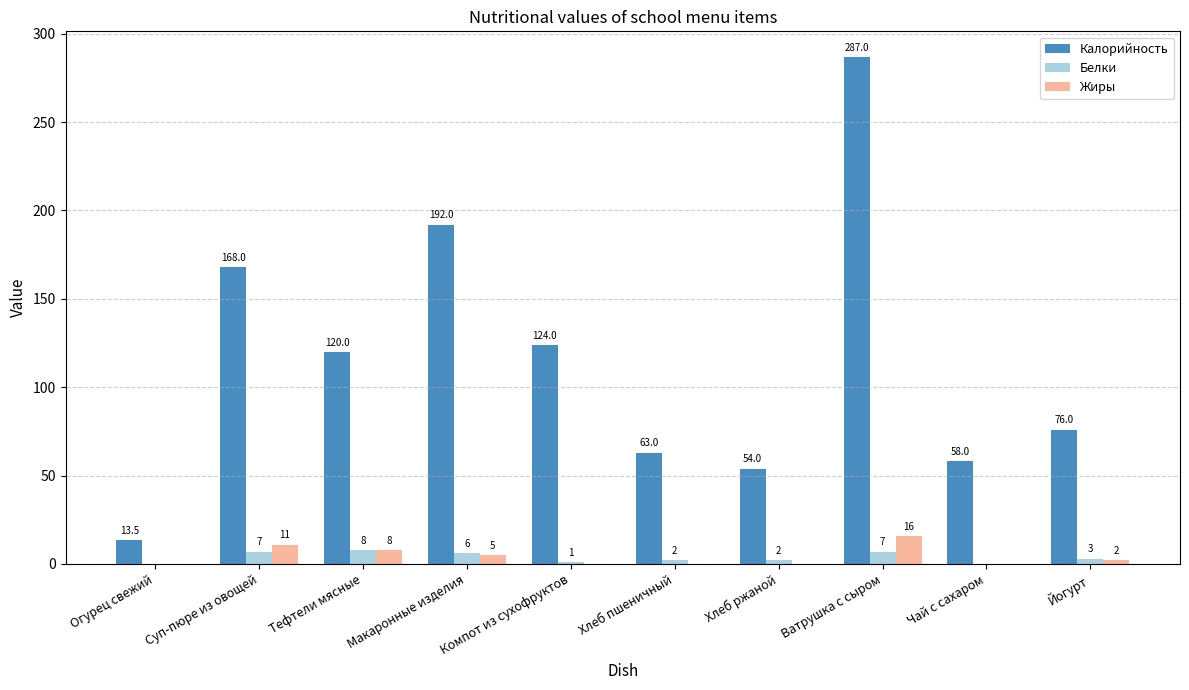

Is the value of Белки at Хлеб ржаной greater than the value of Жиры at Хлеб ржаной?

Yes